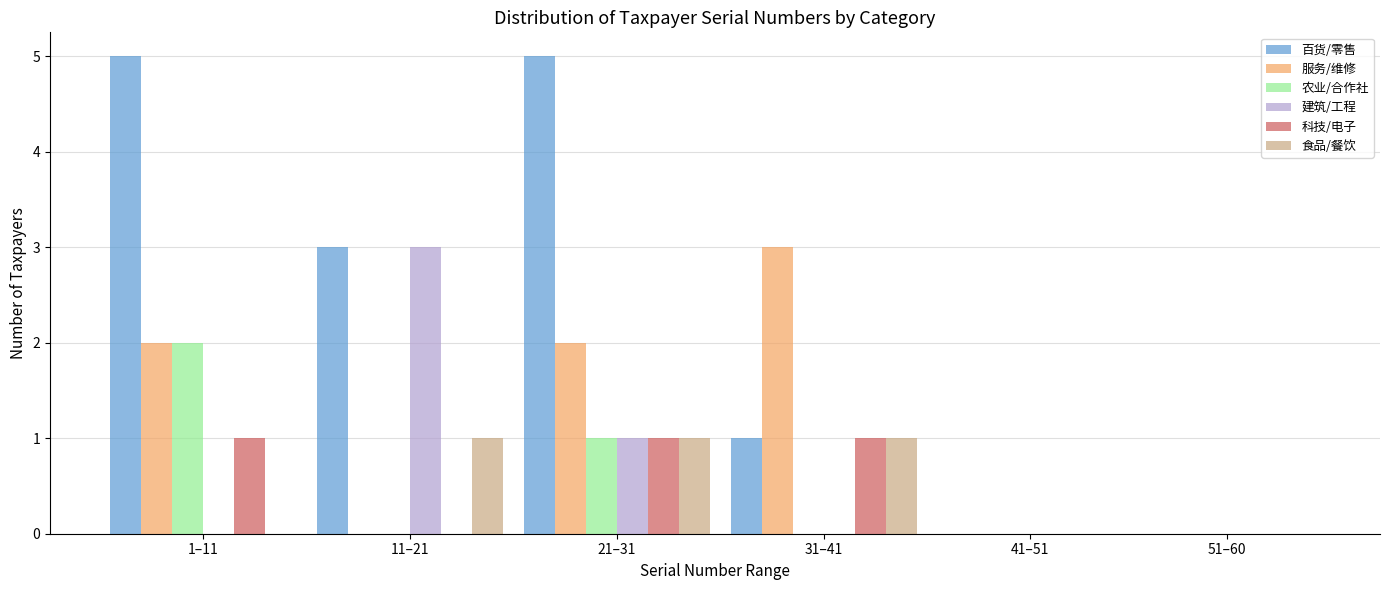

Which series changed the most between 1–11 and 51–60?

百货/零售